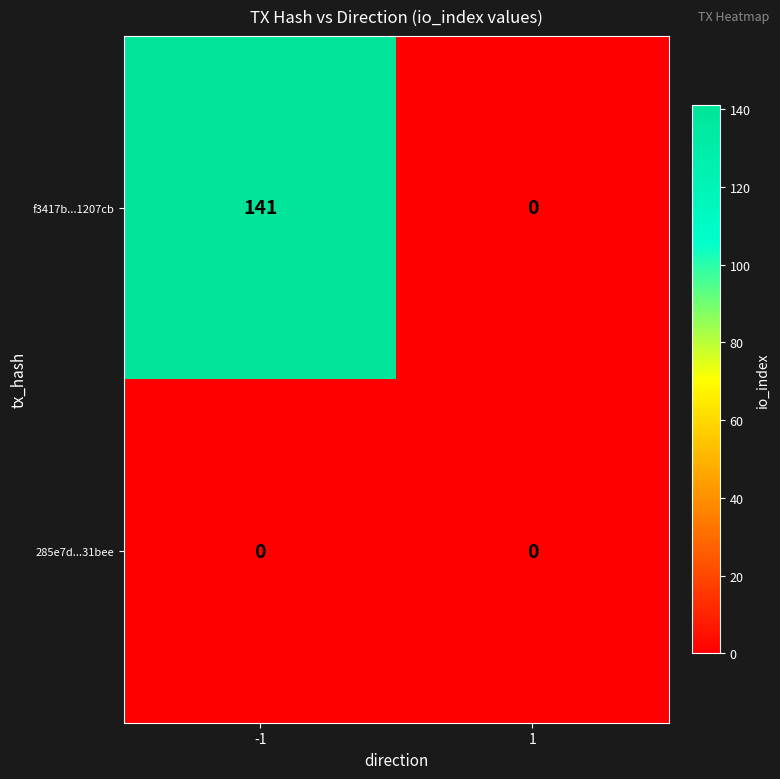

What value does the f3417b...1207cb series have at -1, to the nearest 50?

150